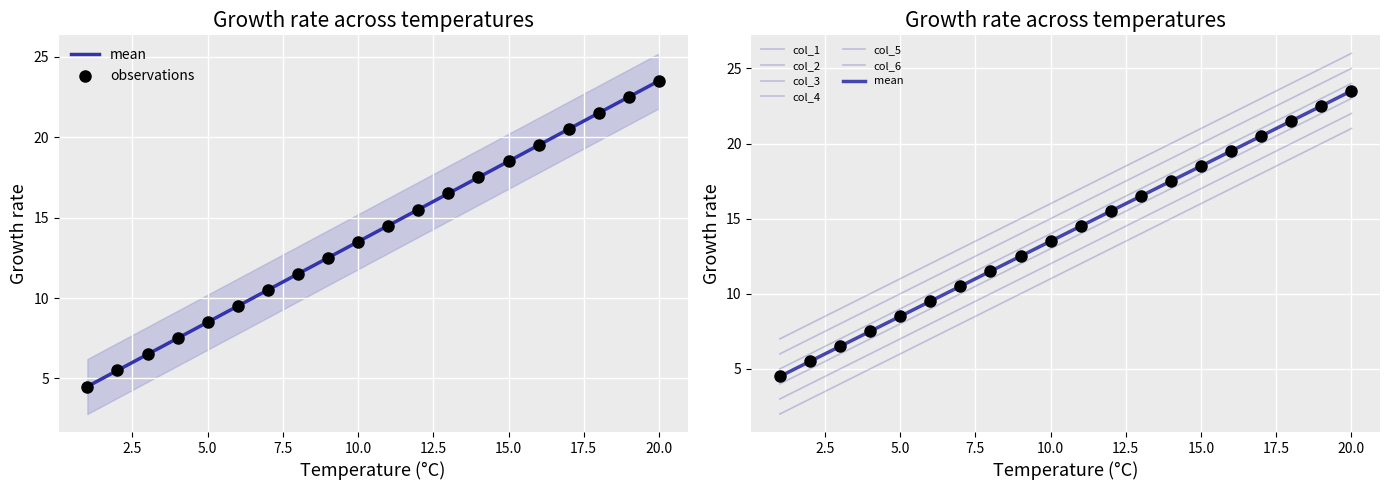

Is the value of col_2 at 3 greater than the value of col_5 at 7?

No